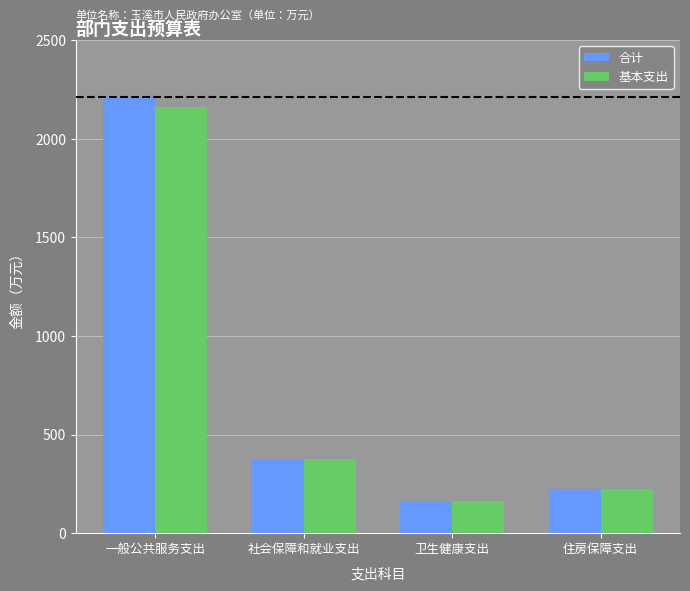

What is the difference between the 基本支出 values at 卫生健康支出 and 住房保障支出?

60.0